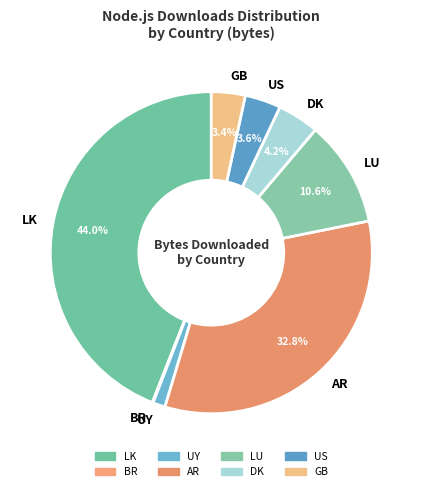

Combined, do UY and US account for over 50%?

No